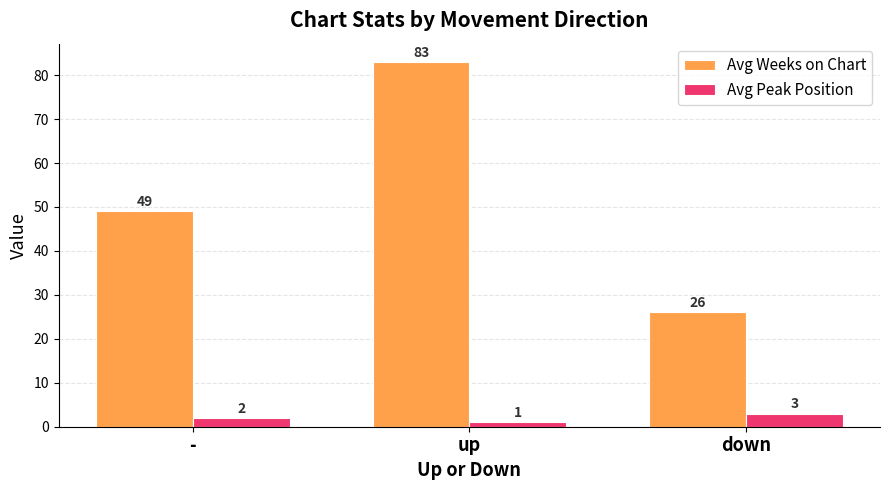

At how many categories does at least one series exceed 10?

3